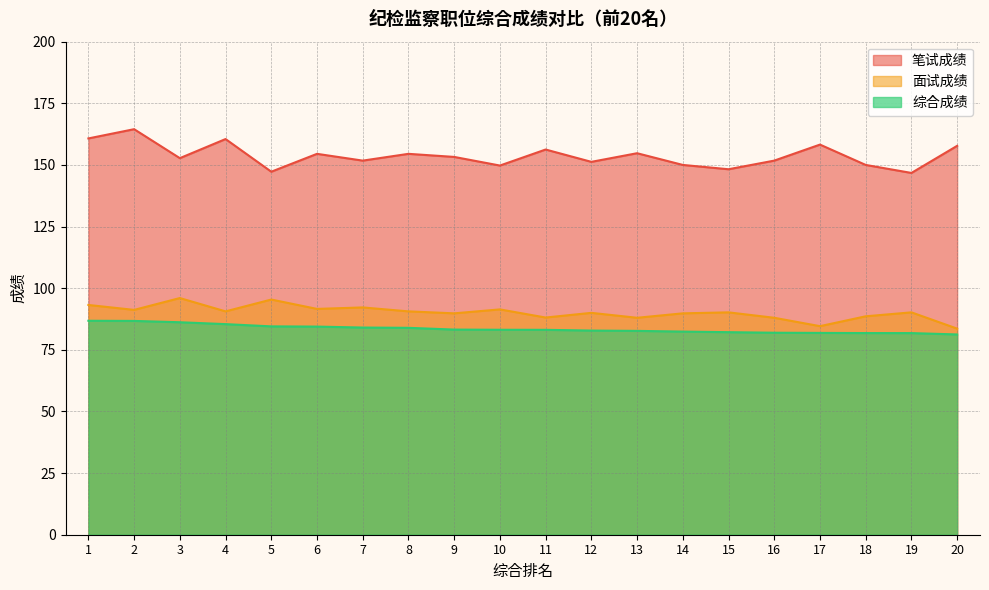

At 20, list the series in order from smallest to largest.

综合成绩, 面试成绩, 笔试成绩